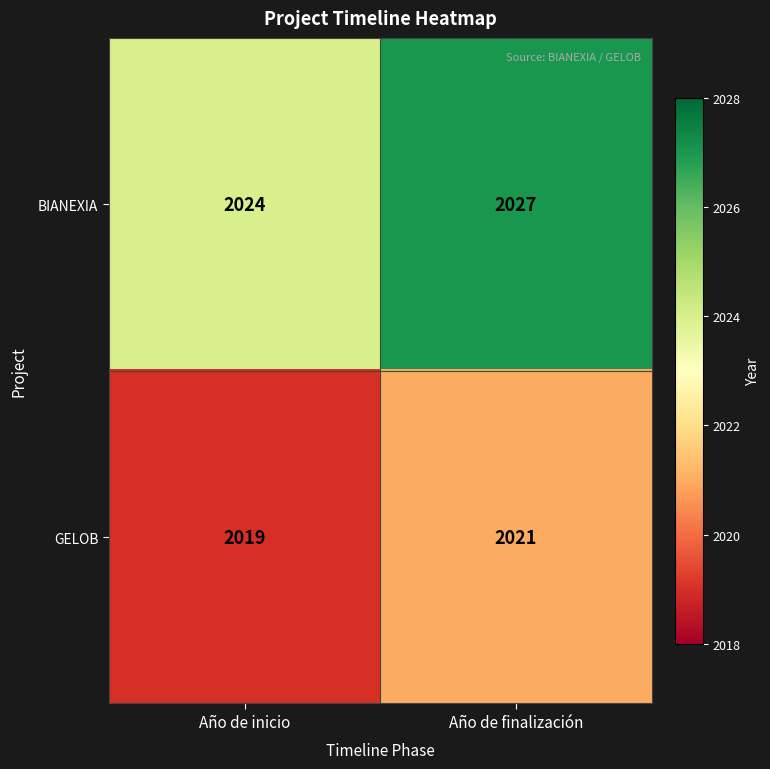

What is the average value of the GELOB series?

2020